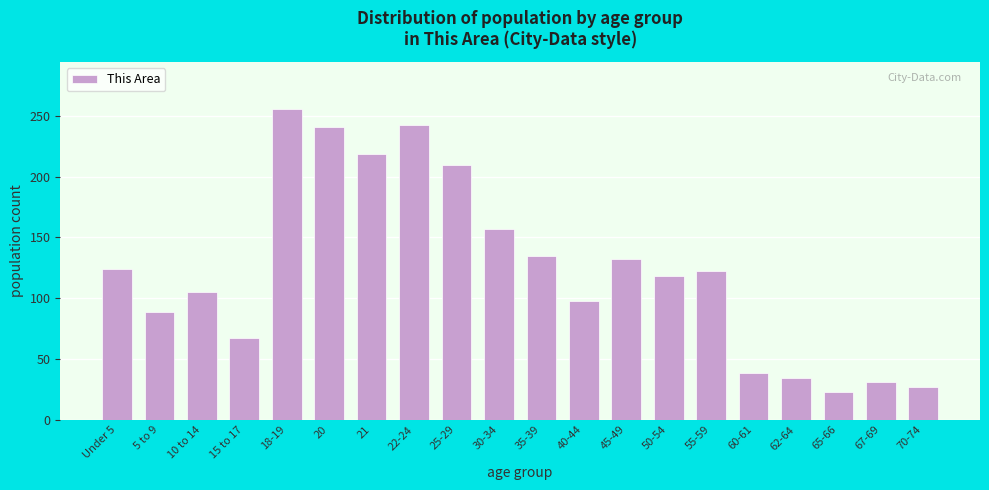

Reading left to right, extract all data points from this chart.

Under 5=124	5 to 9=89	10 to 14=105	15 to 17=67	18-19=256	20=241	21=219	22-24=243	25-29=210	30-34=157	35-39=135	40-44=98	45-49=132	50-54=118	55-59=122	60-61=38	62-64=34	65-66=23	67-69=31	70-74=27